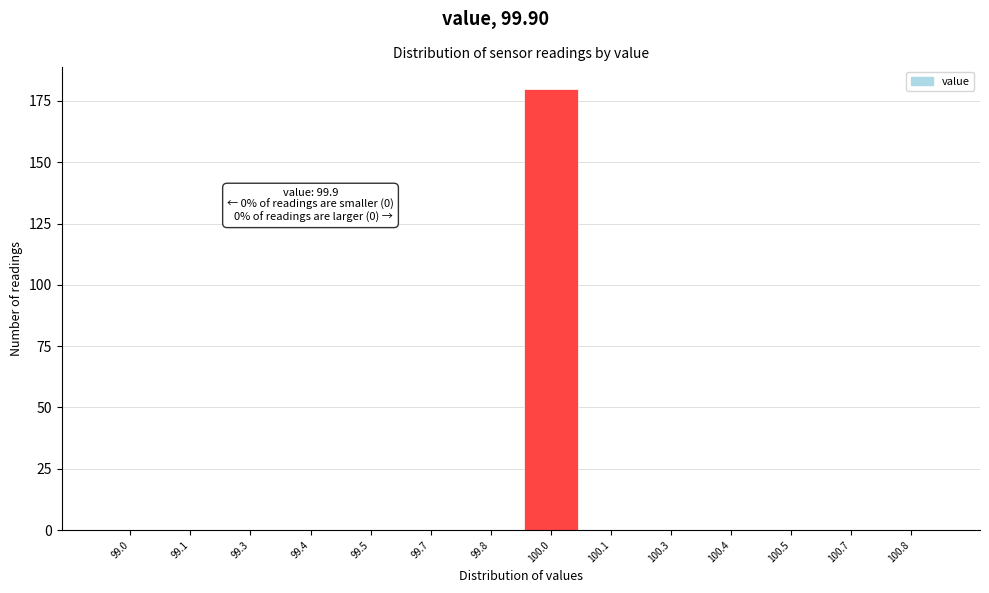

Reading left to right, extract all data points from this chart.

99.0=0	99.1=0	99.3=0	99.4=0	99.5=0	99.7=0	99.8=0	100.0=180	100.1=0	100.3=0	100.4=0	100.5=0	100.7=0	100.8=0